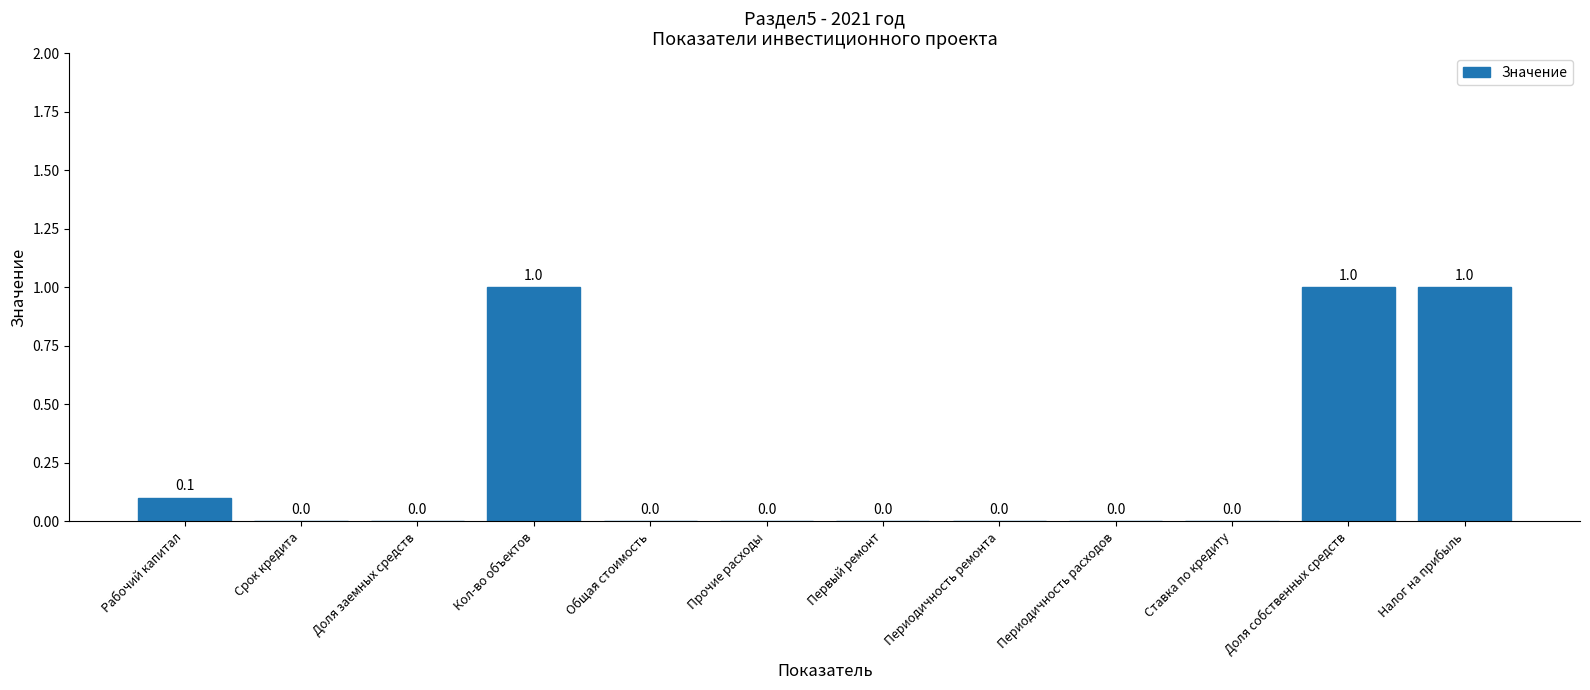

How many distinct data groups are displayed?

1